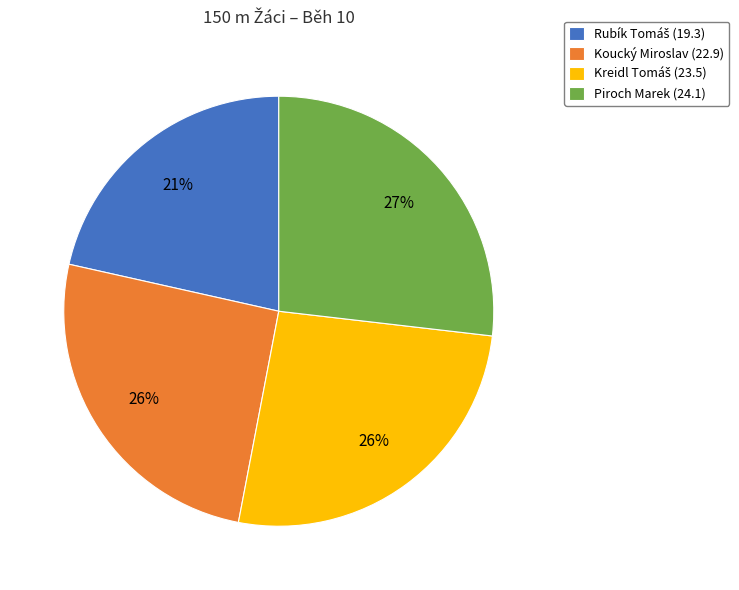

Is there any slice that represents more than half of the pie?

No